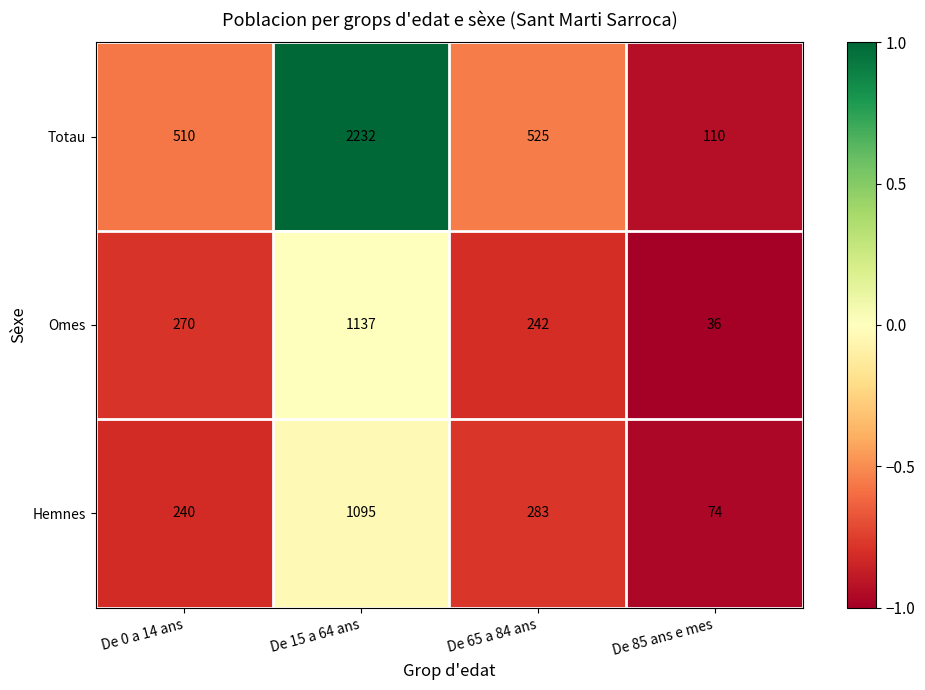

Count the number of data series in this chart.

3